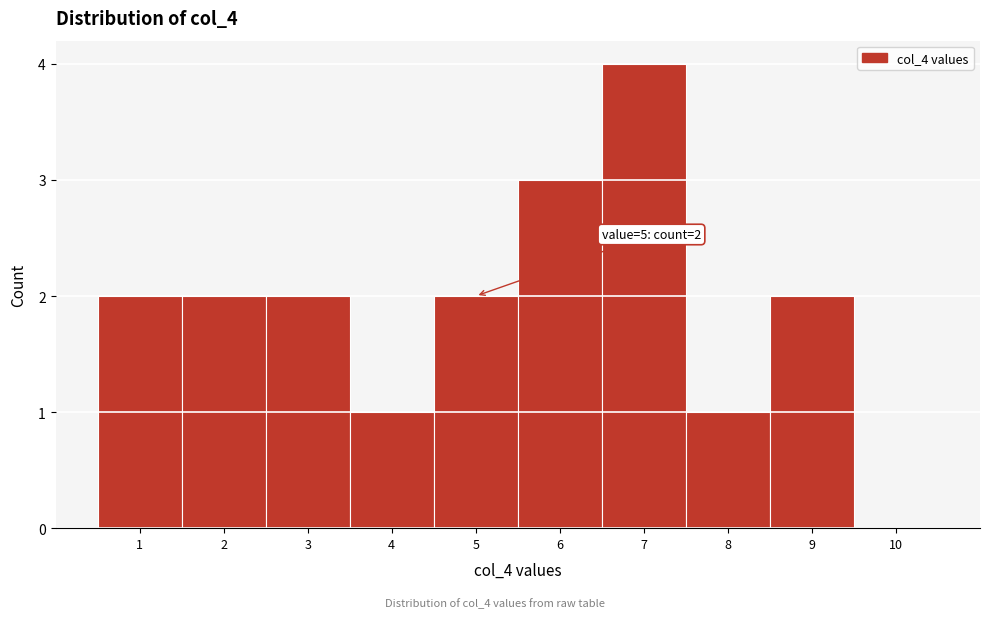

Over which range of the x-axis is the bar tallest?

6.5 to 7.5